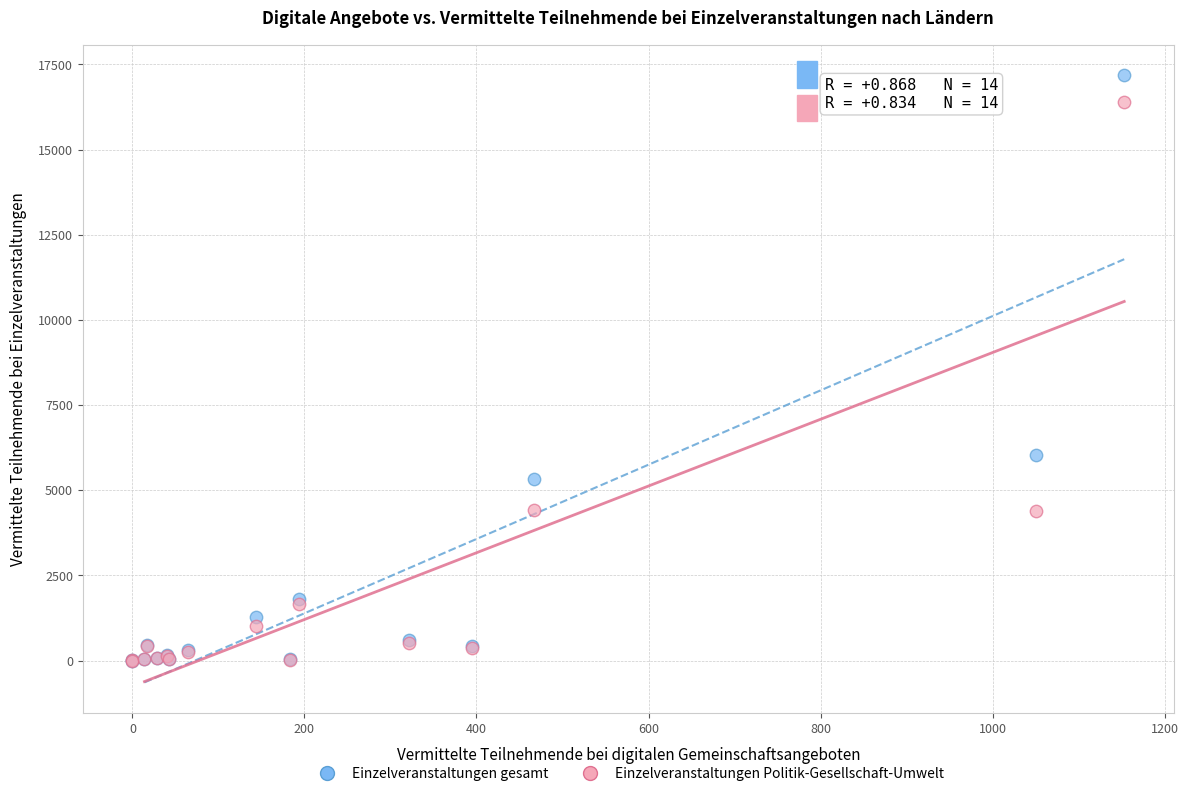

Which series has the widest spread of Y values?

Einzelveranstaltungen gesamt